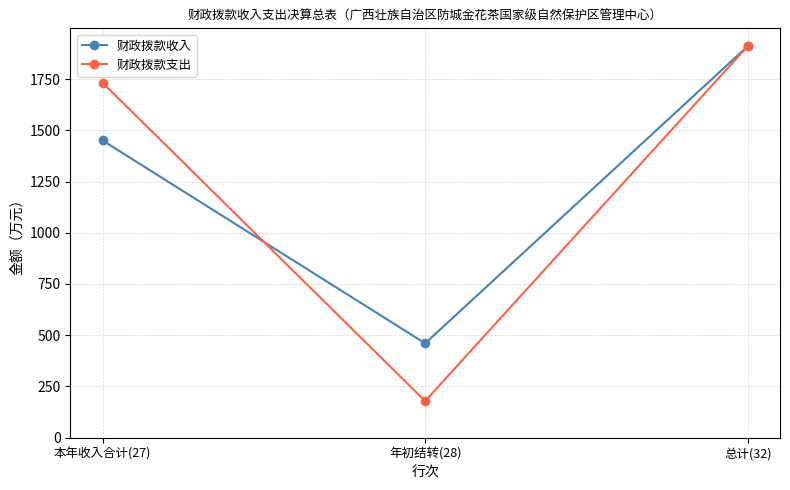

What are all the series names shown in the legend?

财政拨款收入, 财政拨款支出